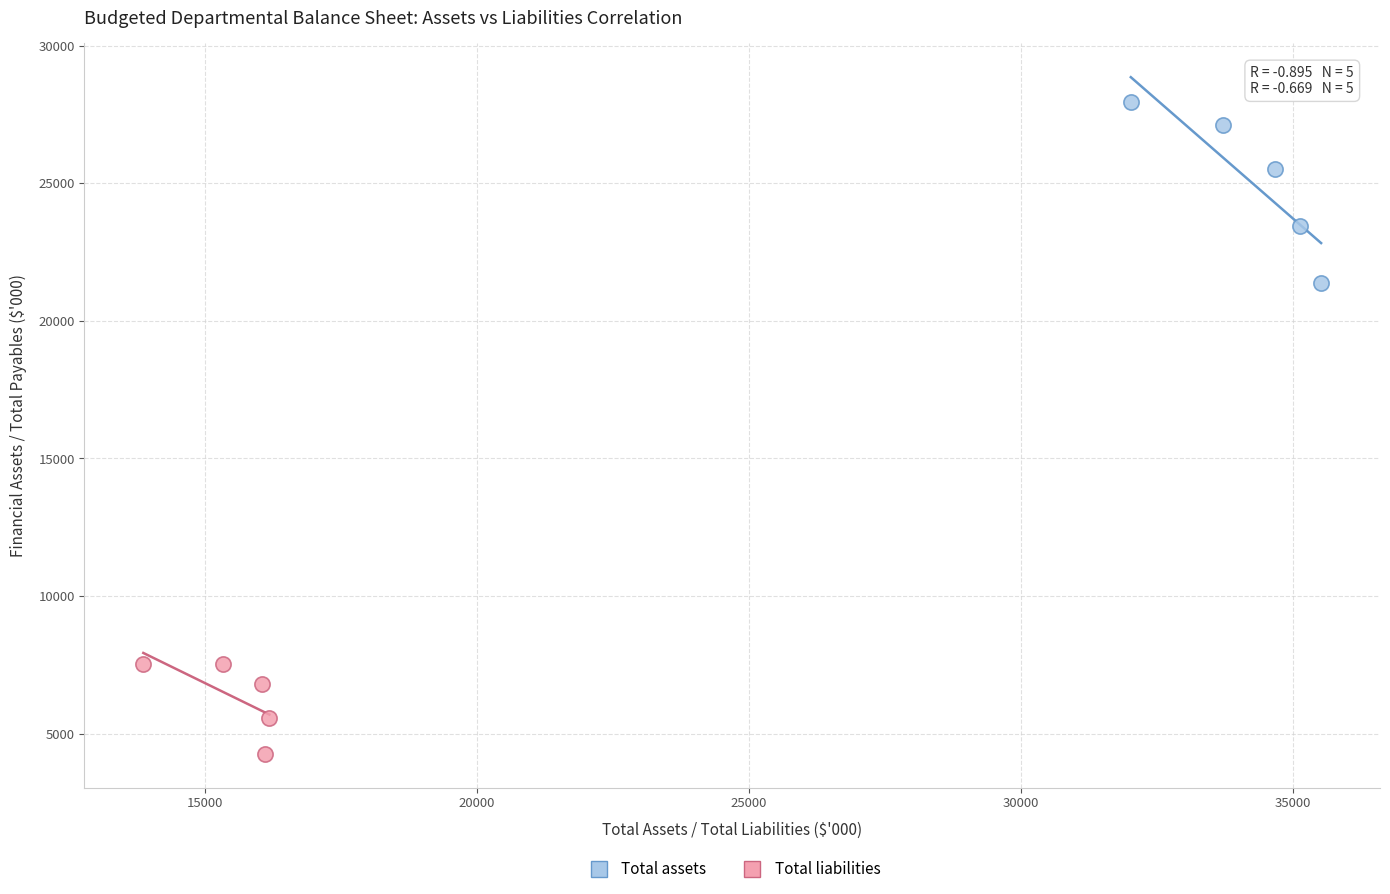

What are all the series names shown in the legend?

Total assets, Total liabilities